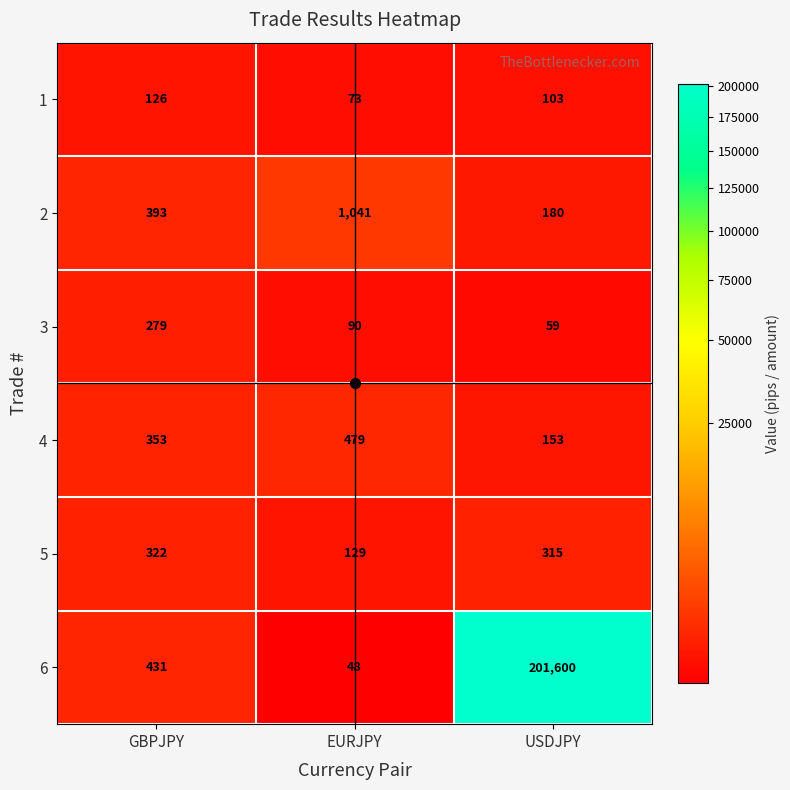

Between GBPJPY and EURJPY, which series saw the biggest shift?

2